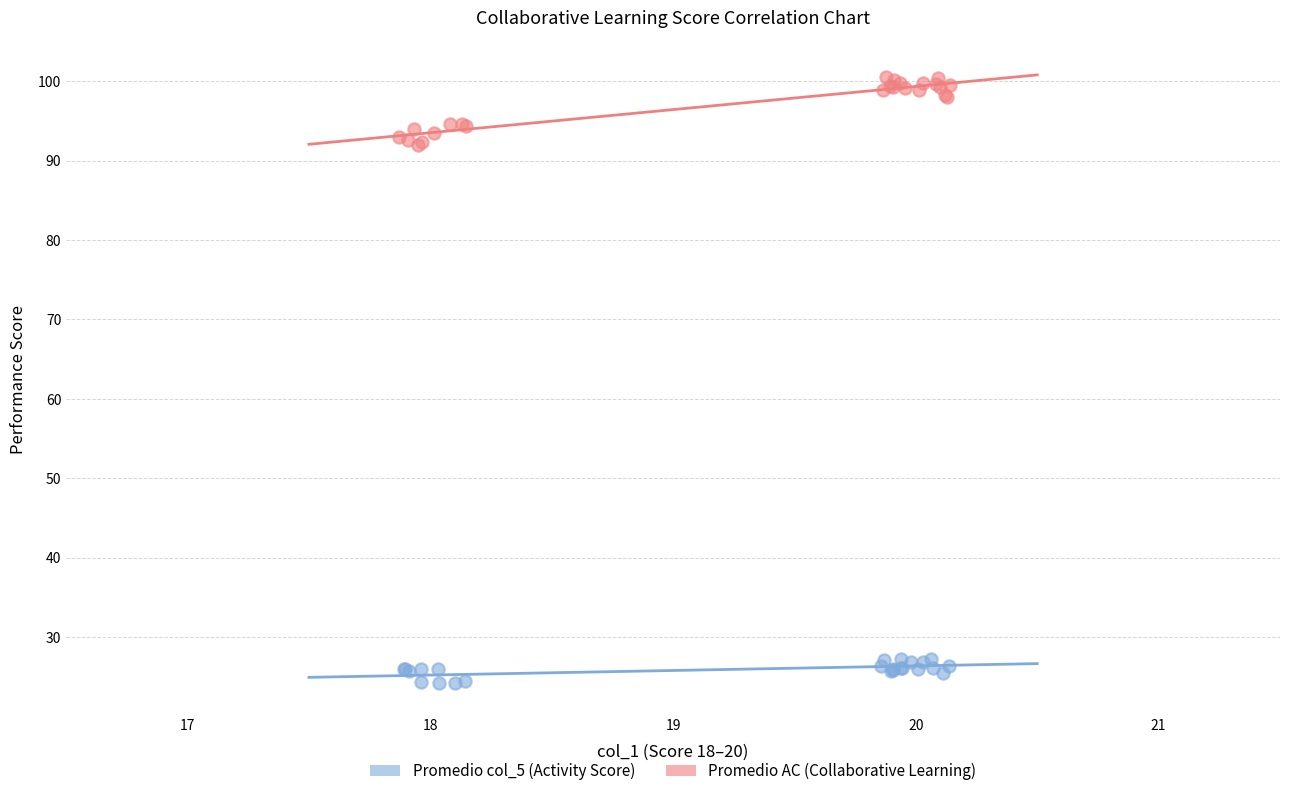

Which series contains the lowest Y value?

Promedio col_5 (Activity Score)